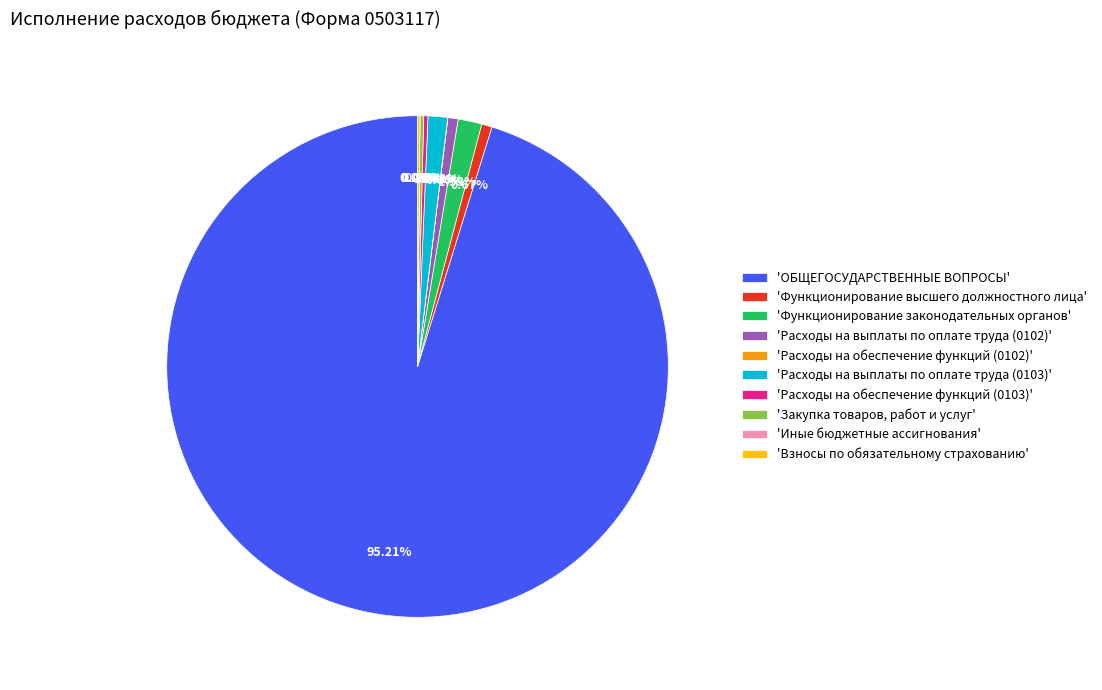

Is there a majority slice in this chart?

Yes